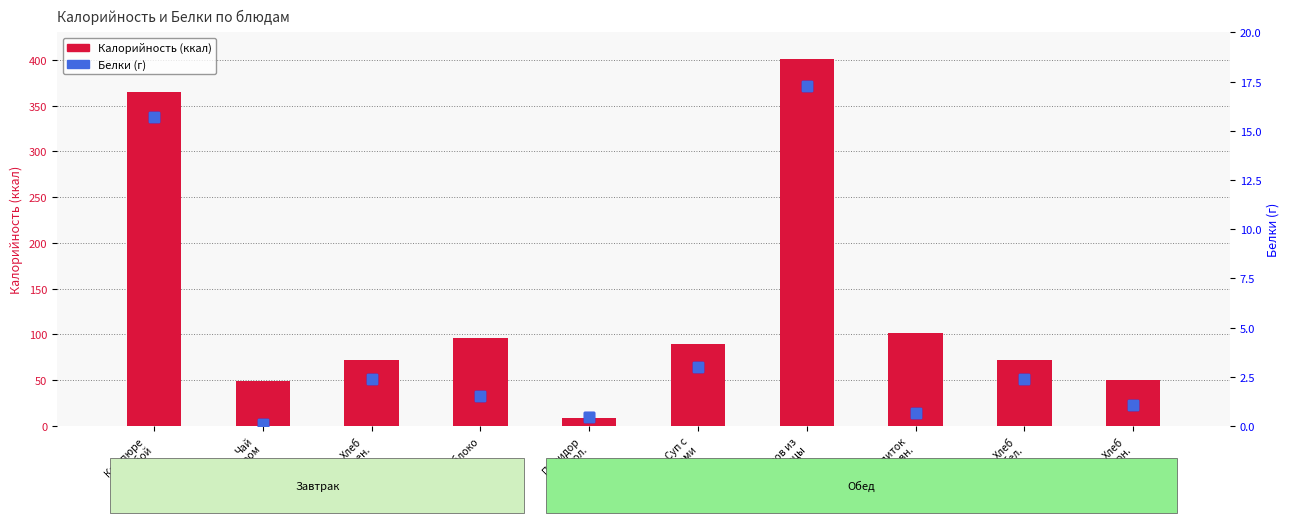

At which category is the sum across all series the highest?

Плов из
птицы